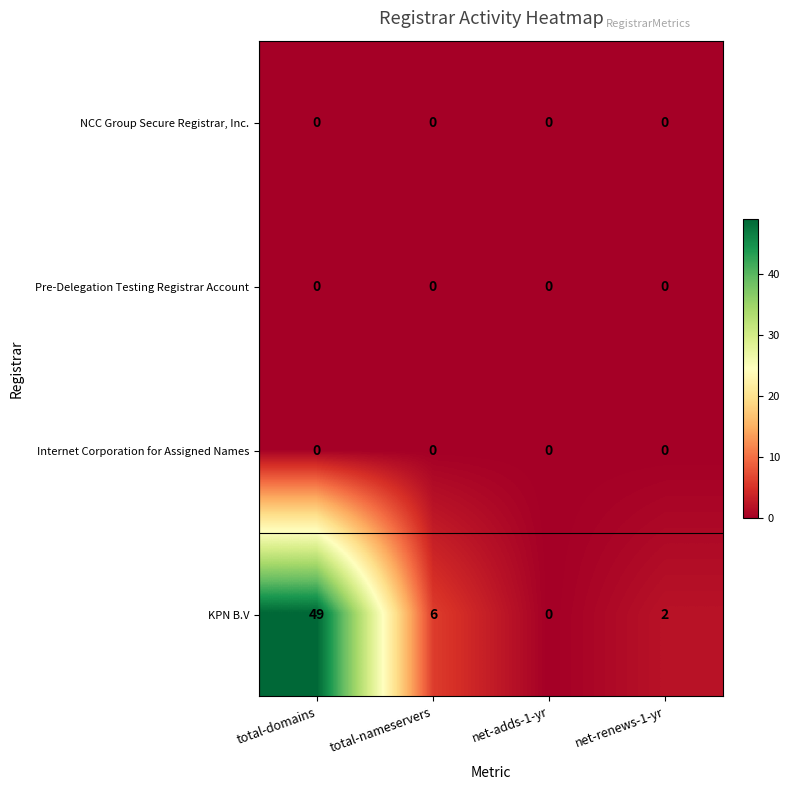

Which series changed the most between total-nameservers and net-renews-1-yr?

KPN B.V